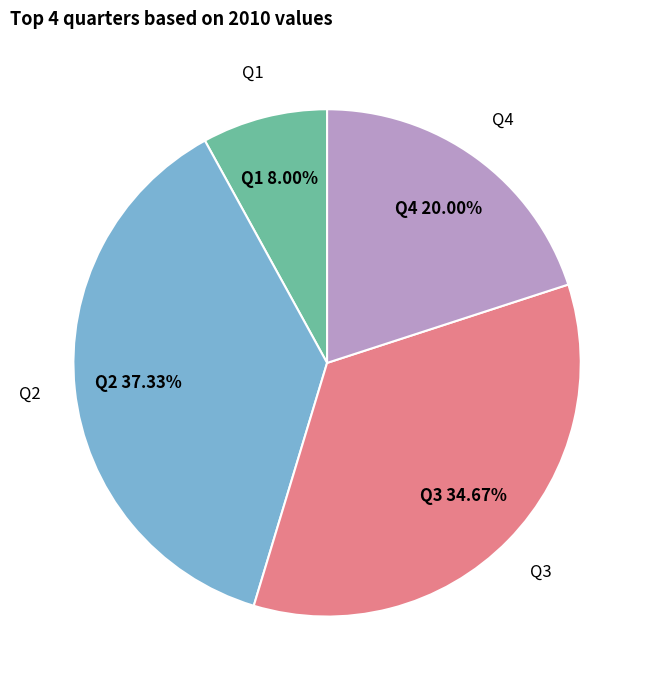

Is the sum of Q3 and Q4 greater than half?

Yes